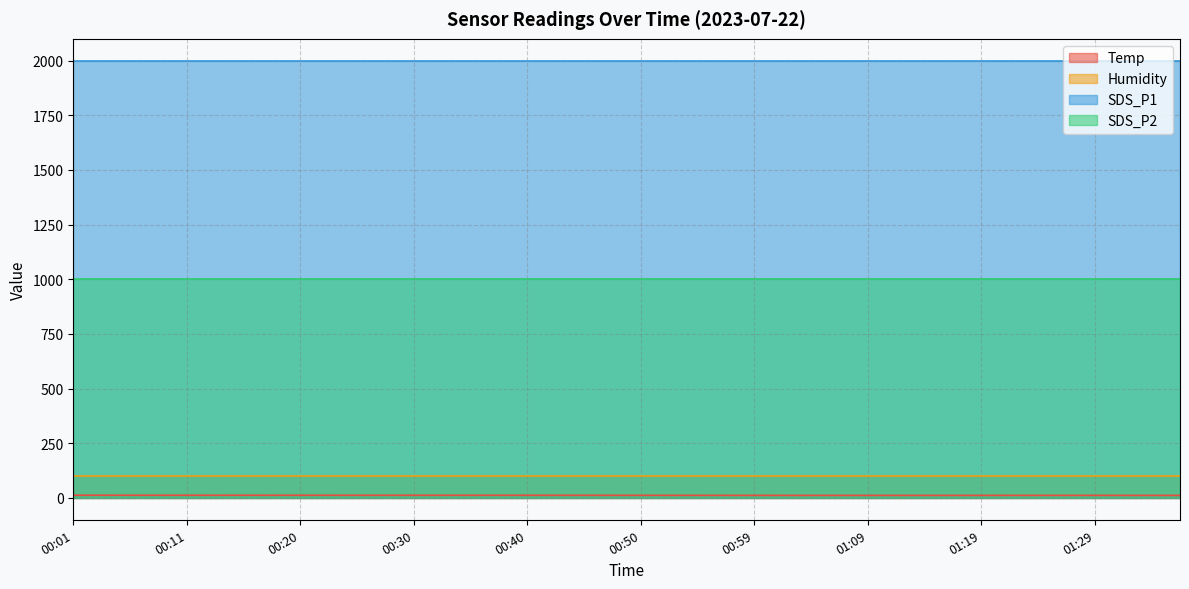

Between 00:40 and 01:34, which is larger?

00:40